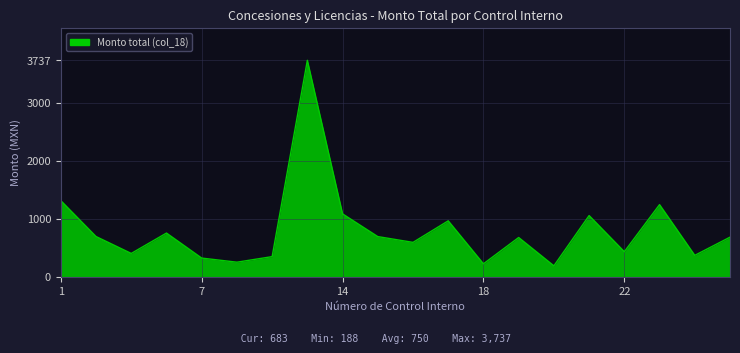

What is the difference between the maximum and minimum values?

3549